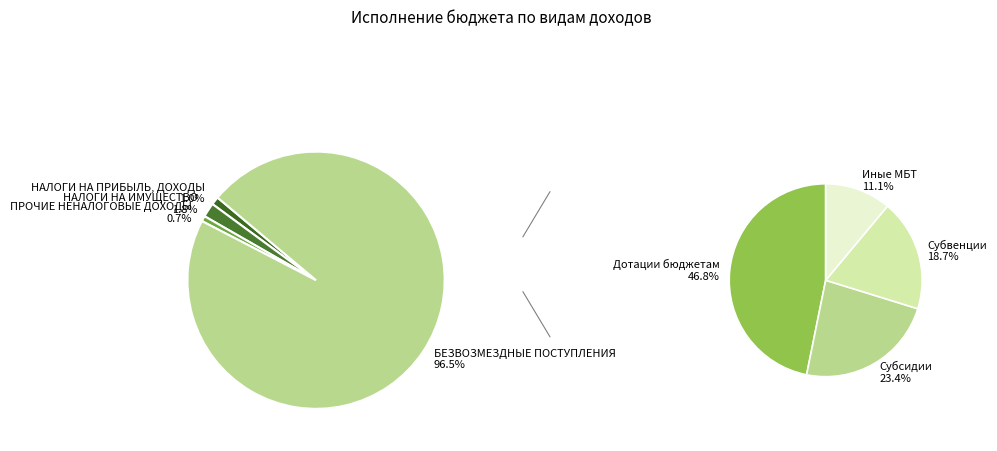

Count the number of slices in the pie.

4